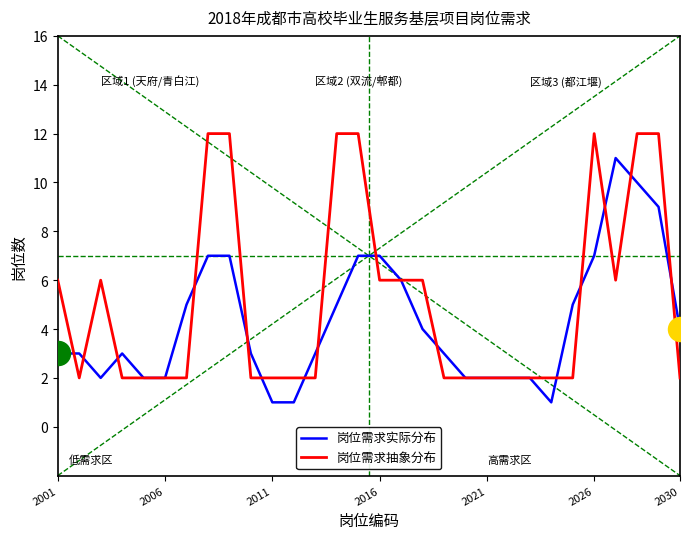

Rank the series by their maximum value, from highest to lowest.

岗位需求抽象分布, 岗位需求实际分布